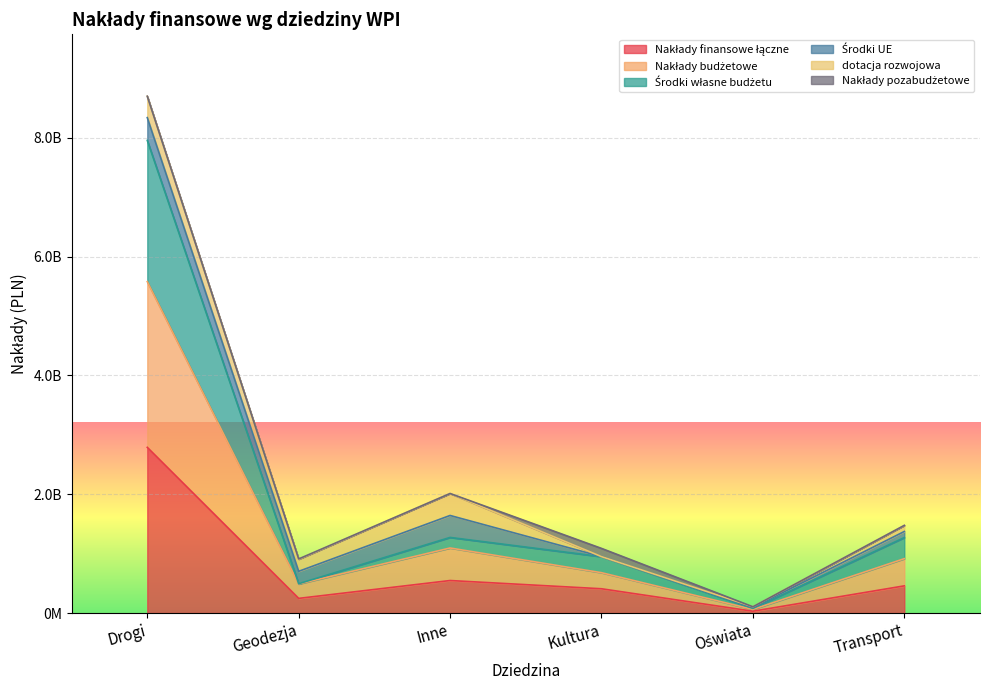

True or false: Nakłady budżetowe has a value of 3506854061 at Drogi.

False